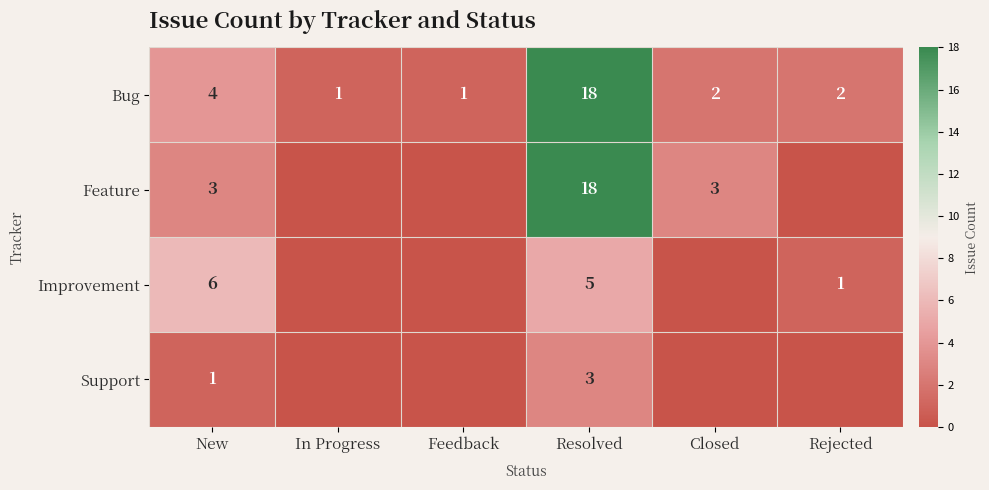

The Feature series shows 3 at New. True or false?

True